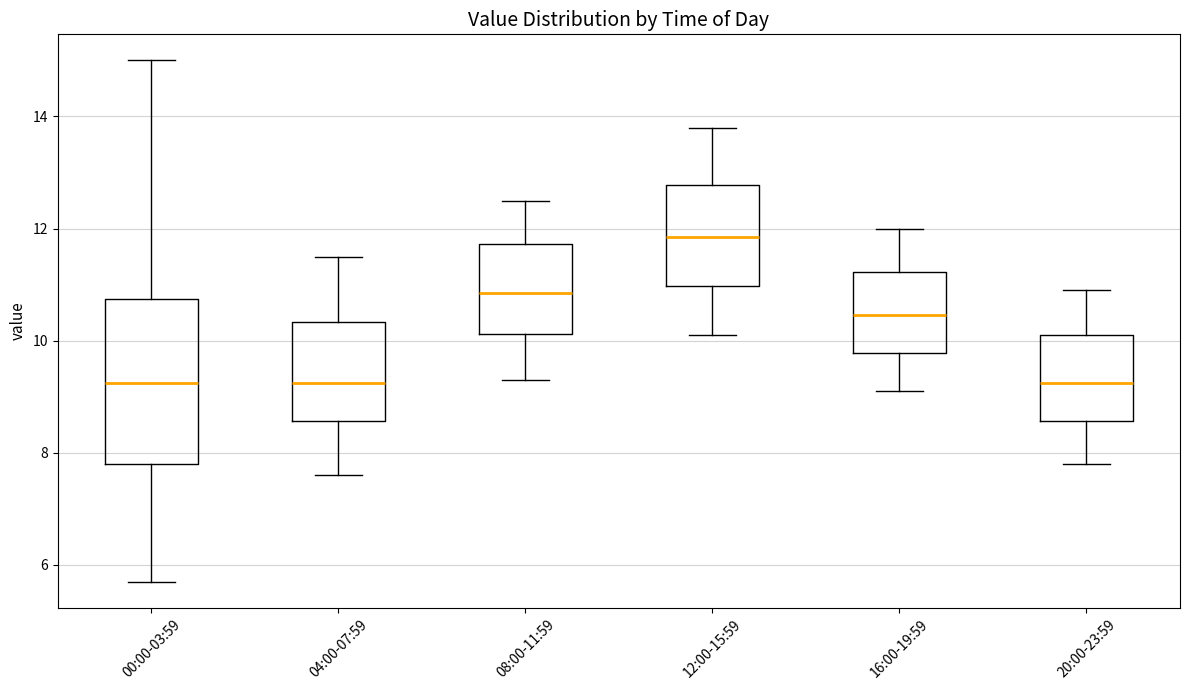

Comparing the boxes themselves (not the whiskers), which one is the tallest?

00:00-03:59